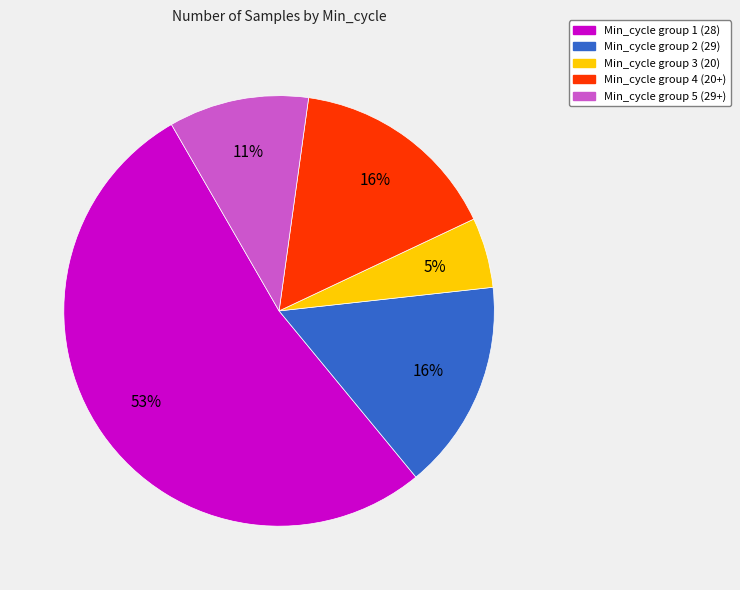

What percentage is the Min_cycle group 5 (29+) slice, to the nearest percent?

11%